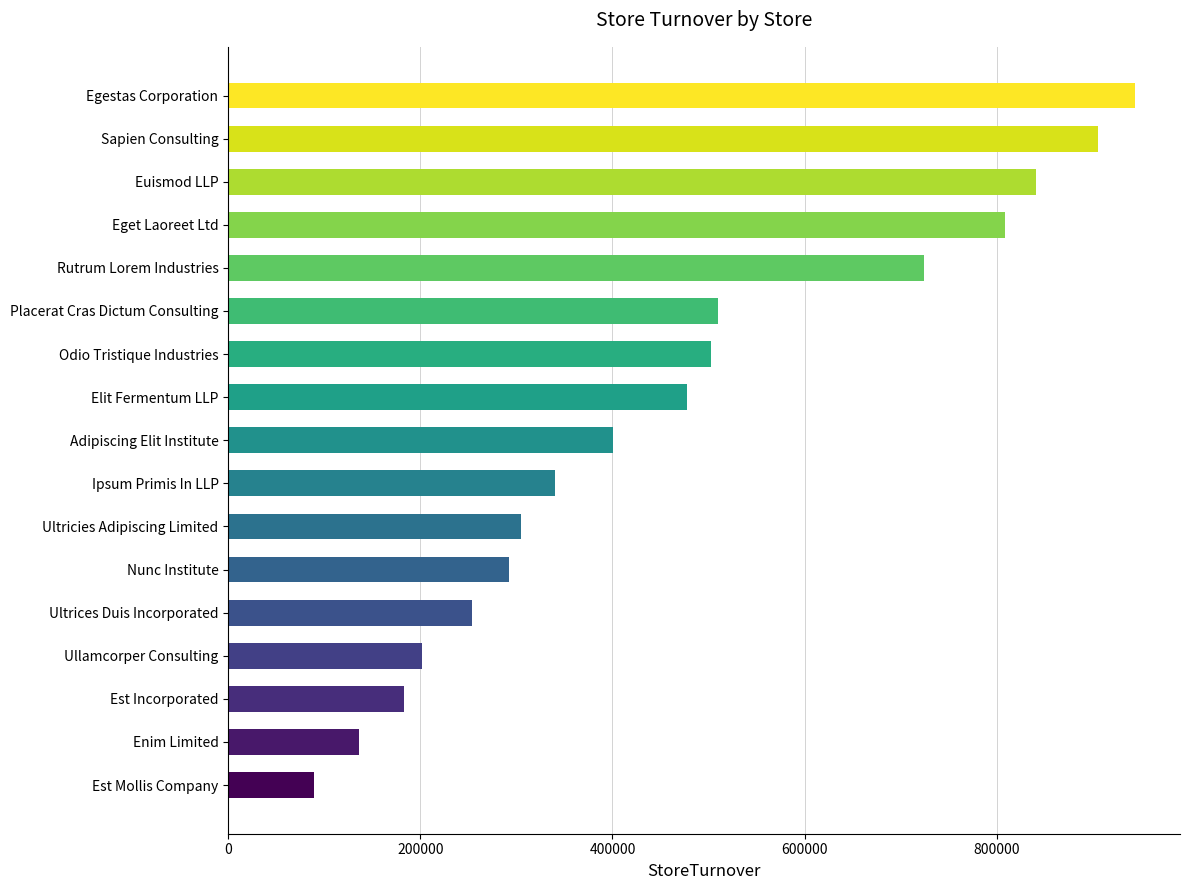

Reading bottom to top, list all the values displayed in this chart.

Est Mollis Company=89000	Enim Limited=135931	Est Incorporated=183341	Ullamcorper Consulting=201700	Ultrices Duis Incorporated=253832	Nunc Institute=292234	Ultricies Adipiscing Limited=304969	Ipsum Primis In LLP=340301	Adipiscing Elit Institute=400266	Elit Fermentum LLP=477088	Odio Tristique Industries=503072	Placerat Cras Dictum Consulting=510196	Rutrum Lorem Industries=724497	Eget Laoreet Ltd=808839	Euismod LLP=840696	Sapien Consulting=905567	Egestas Corporation=943594